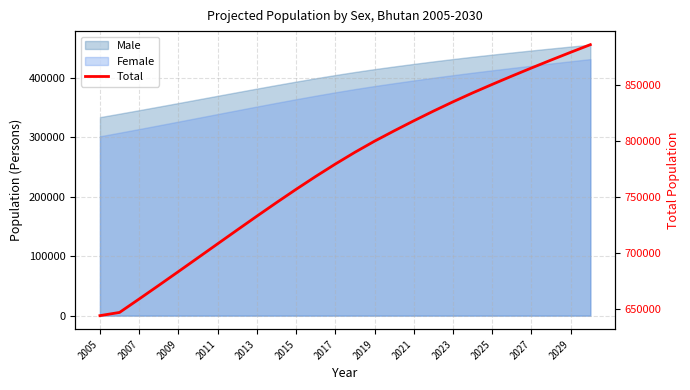

What is the difference between the maximum and minimum values?

242541